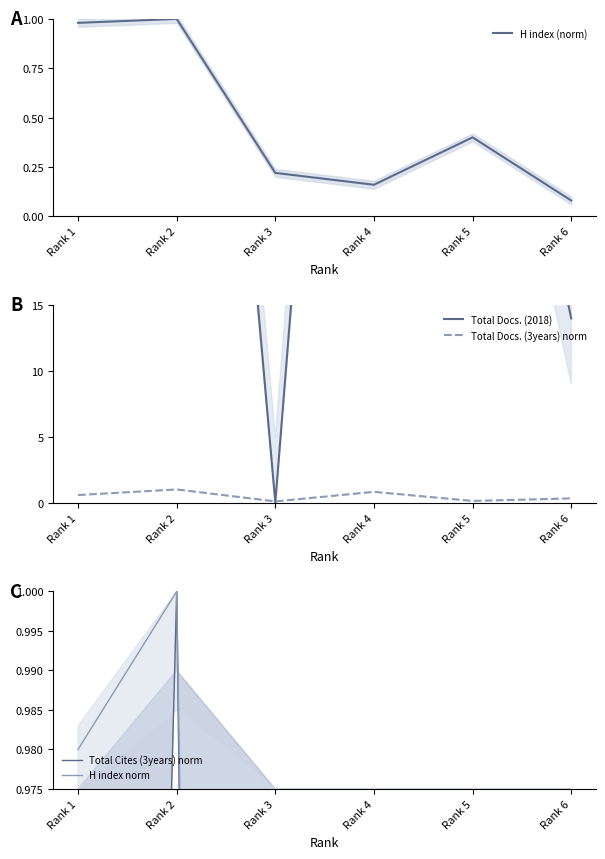

Between Rank 4 and Rank 6, which is larger?

Rank 4